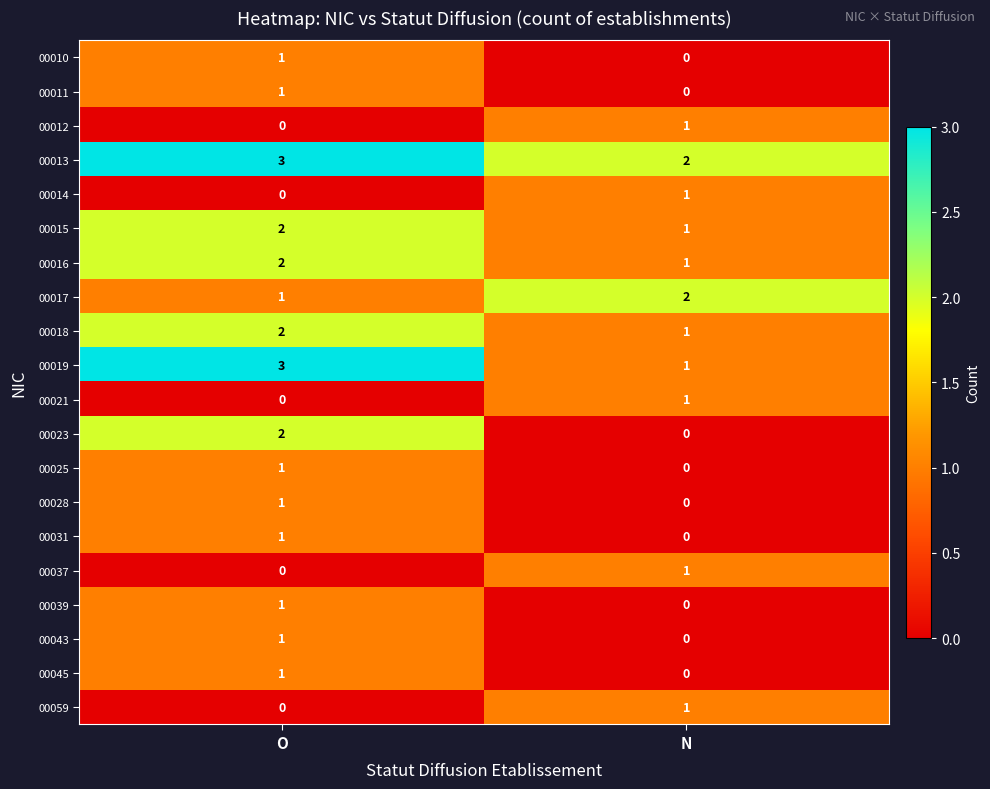

The value of 00019 at O is 2. True or false?

False